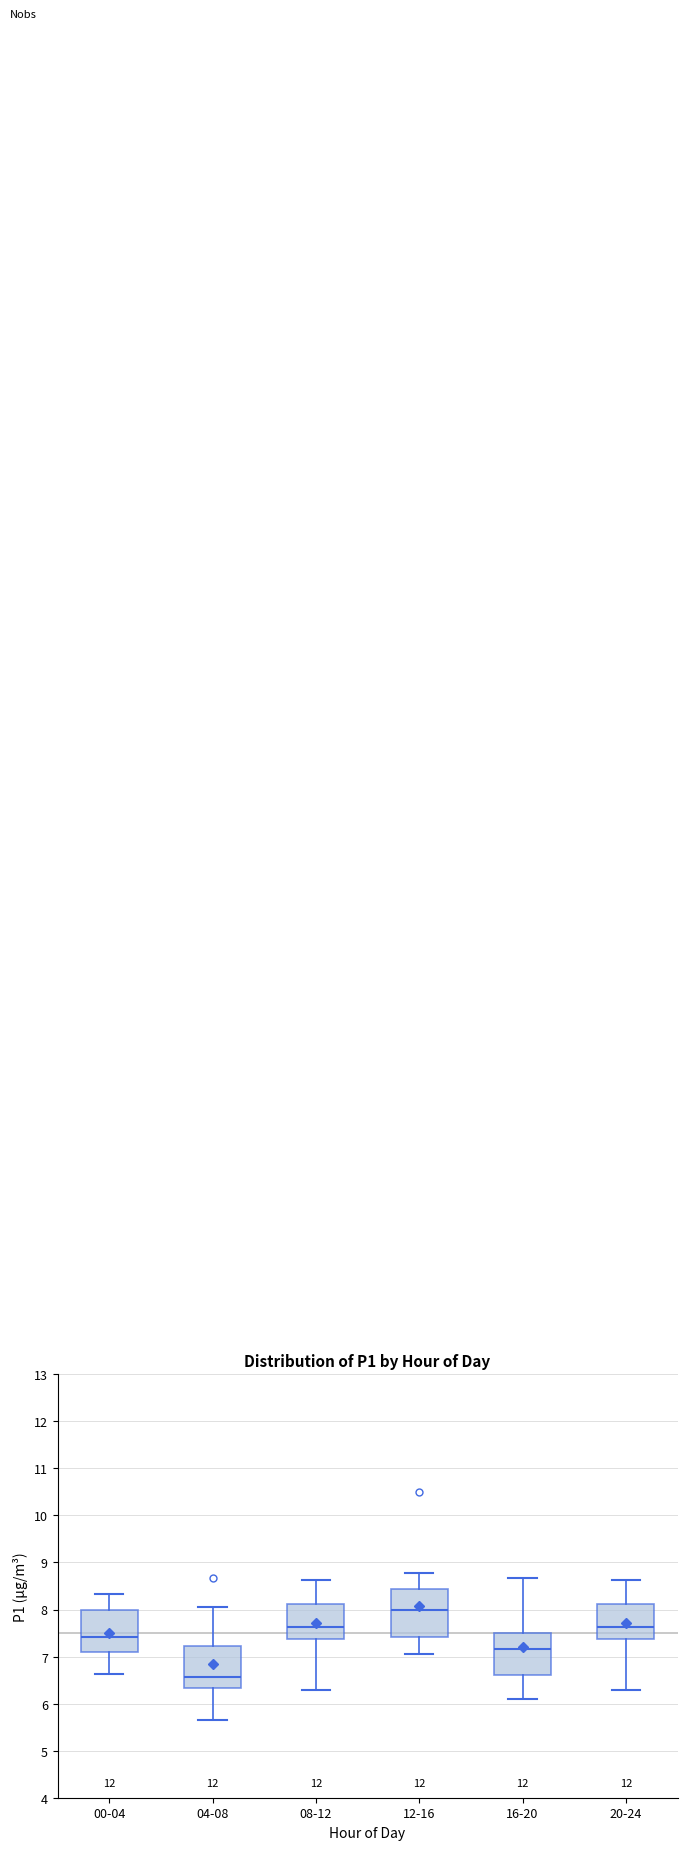

Where is the upper edge of the box for 00-04 on the y-axis? The values are not printed on the chart, so give them approximately, as read against the axis.

8.0